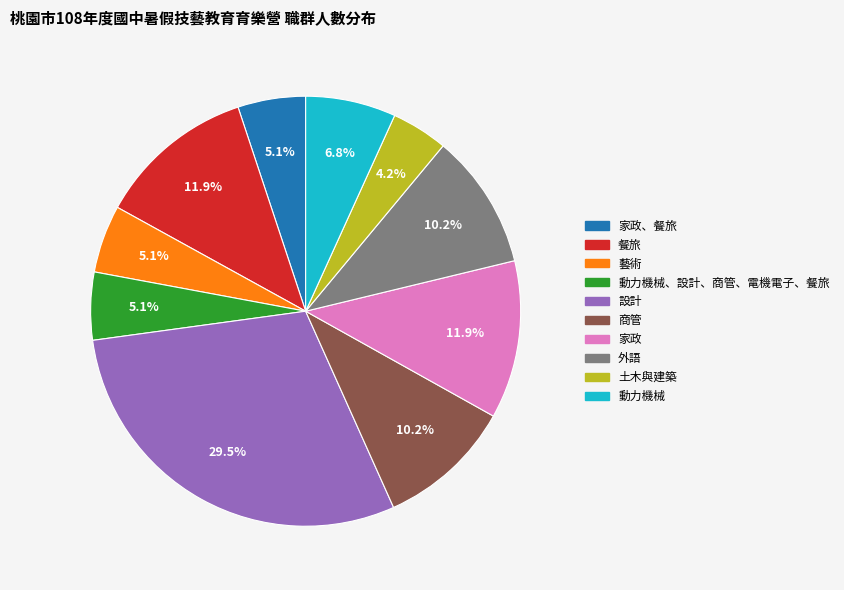

How many slices are in this pie chart?

10